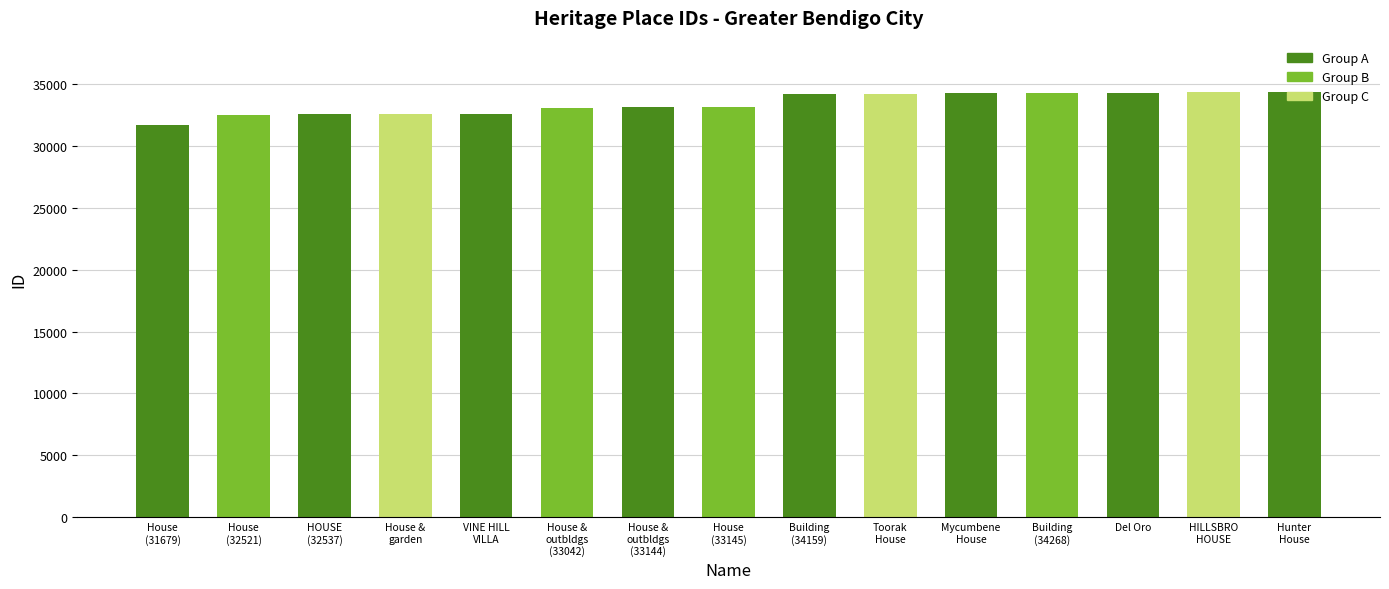

What is the value of the 11th bar from the left?

34242